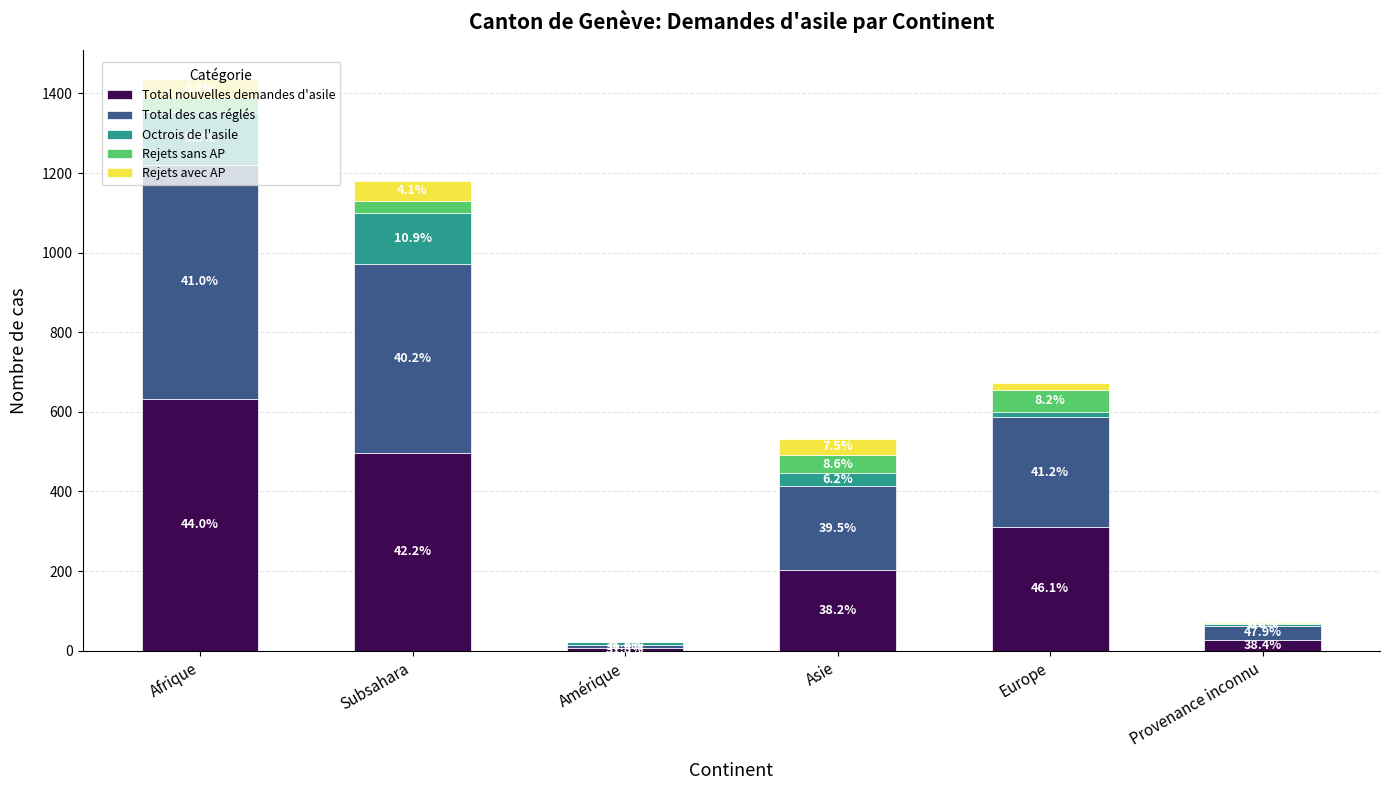

What are all the series names shown in the legend?

Total nouvelles demandes d'asile, Total des cas réglés, Octrois de l'asile, Rejets sans AP, Rejets avec AP